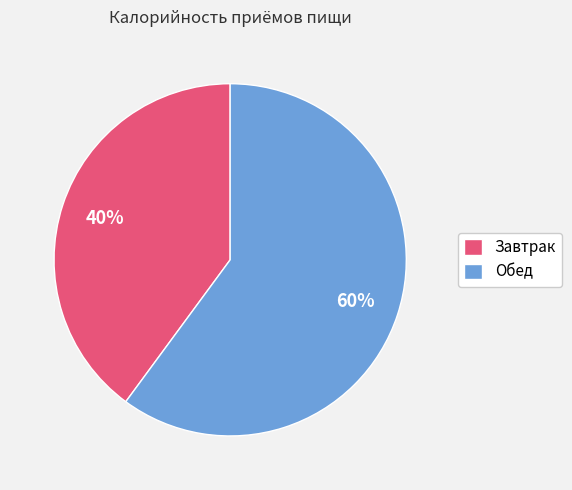

Is the sum of Завтрак and Обед greater than half?

Yes